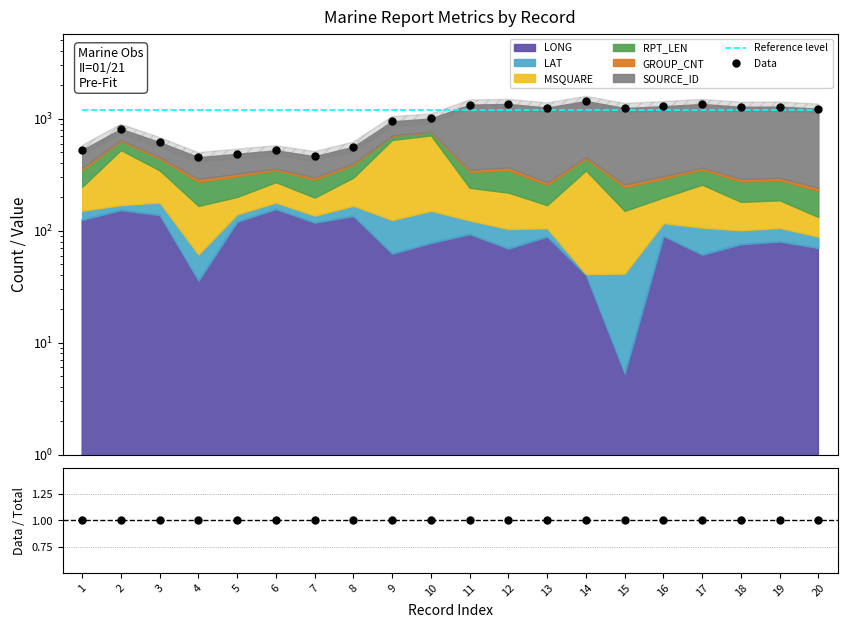

Read the Data value at 15.

1246.4